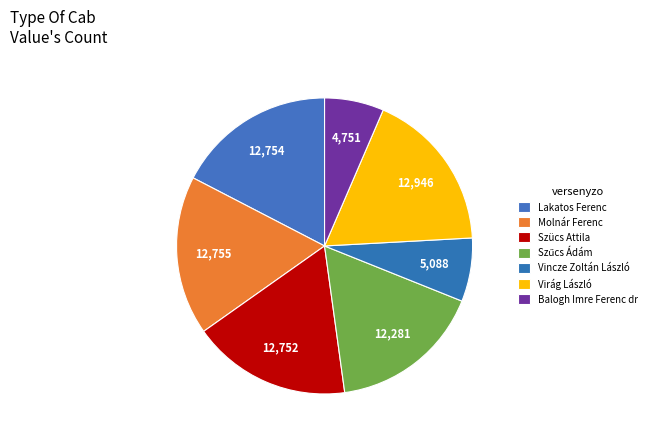

To the nearest percent, what percentage of the pie is Molnár Ferenc?

17%